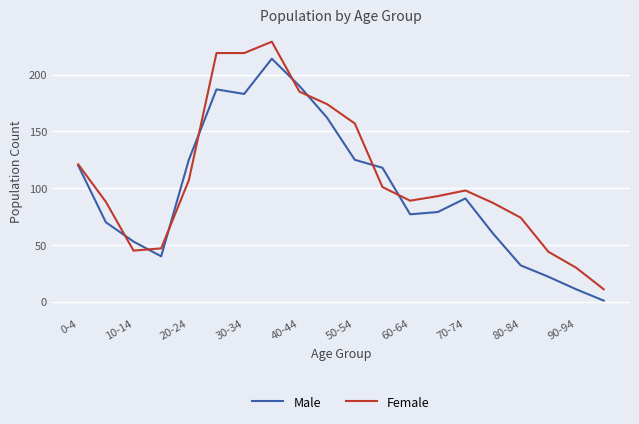

Which series has the largest range (max minus min)?

Female